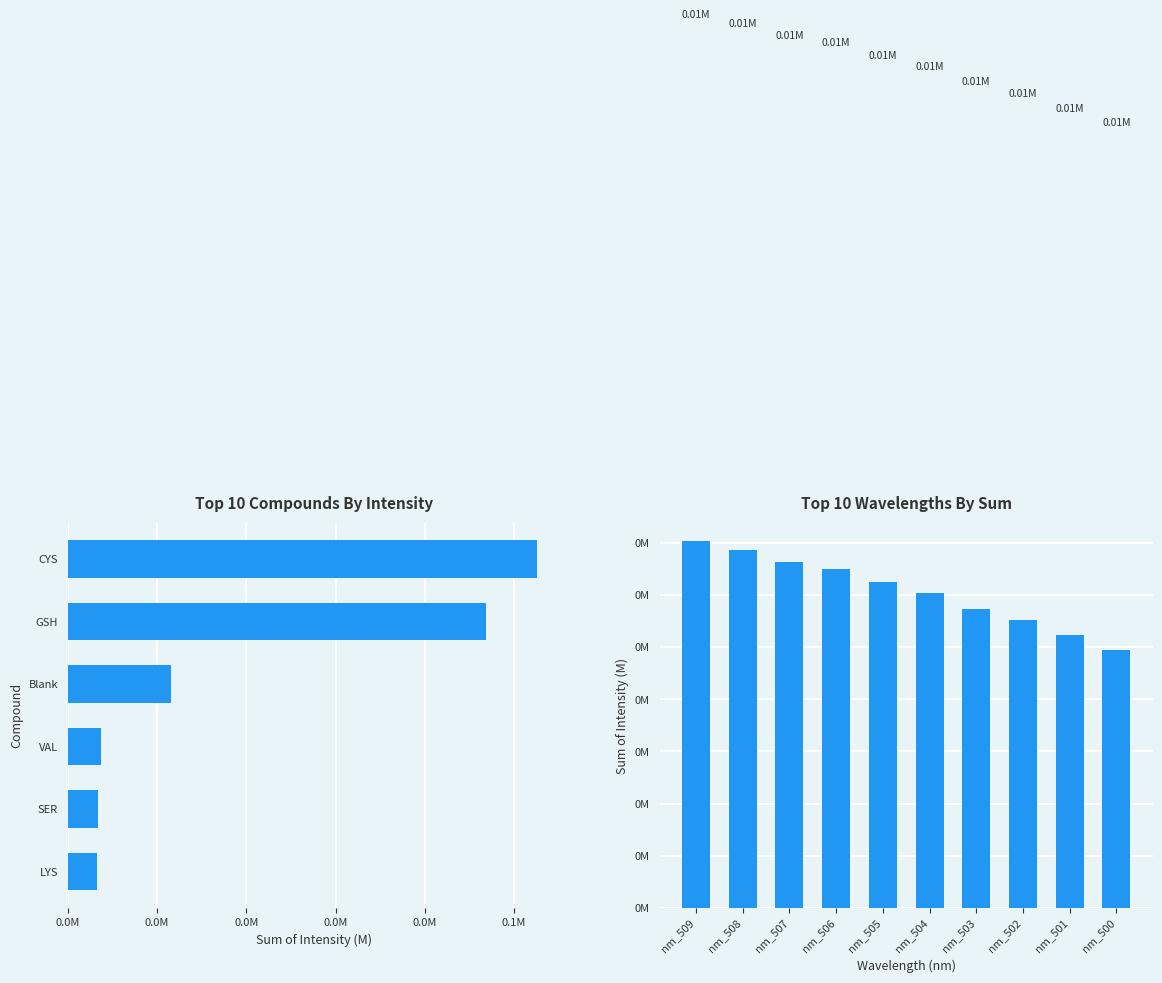

Does the chart contain any negative values?

No